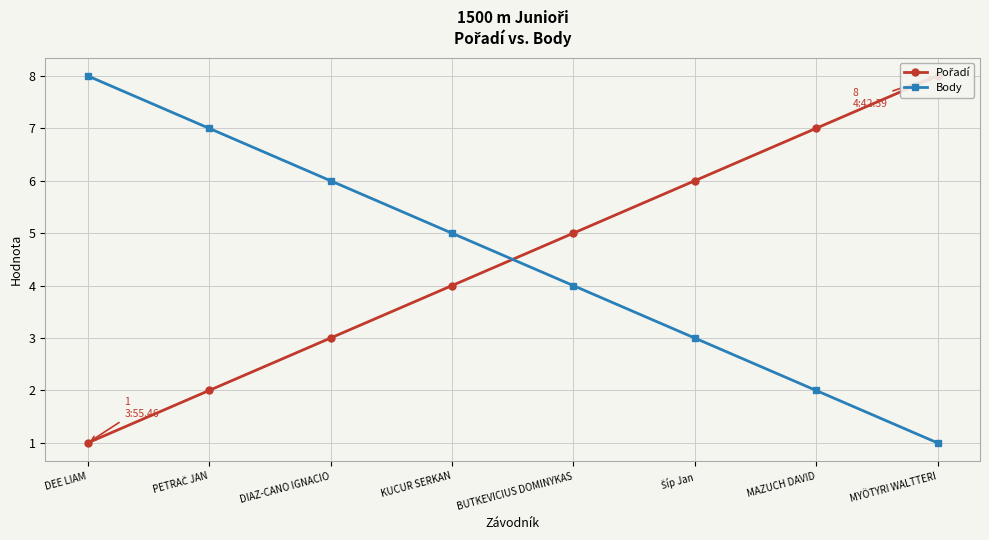

Rank the categories by Body value from lowest to highest.

MYÖTYRI WALTTERI, MAZUCH DAVID, Šíp Jan, BUTKEVICIUS DOMINYKAS, KUCUR SERKAN, DIAZ-CANO IGNACIO, PETRAČ JAN, DEE LIAM